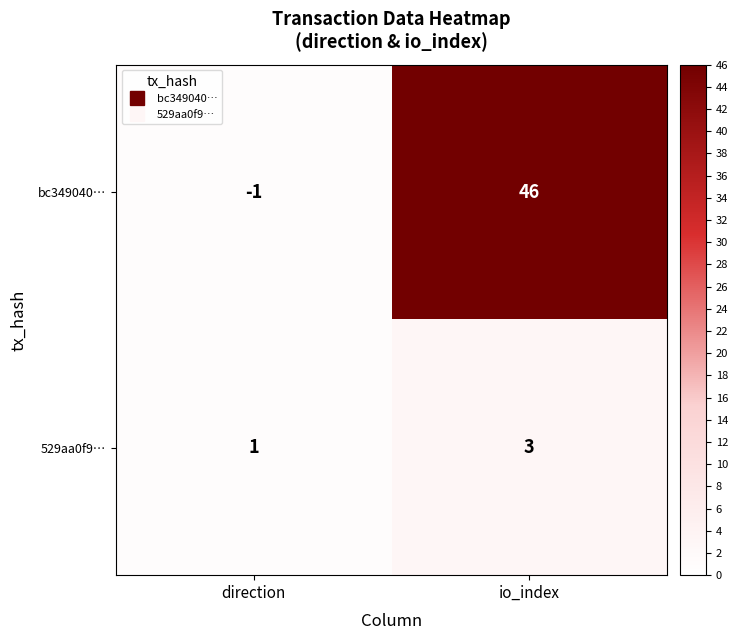

What is the difference between the highest and lowest values at io_index?

43